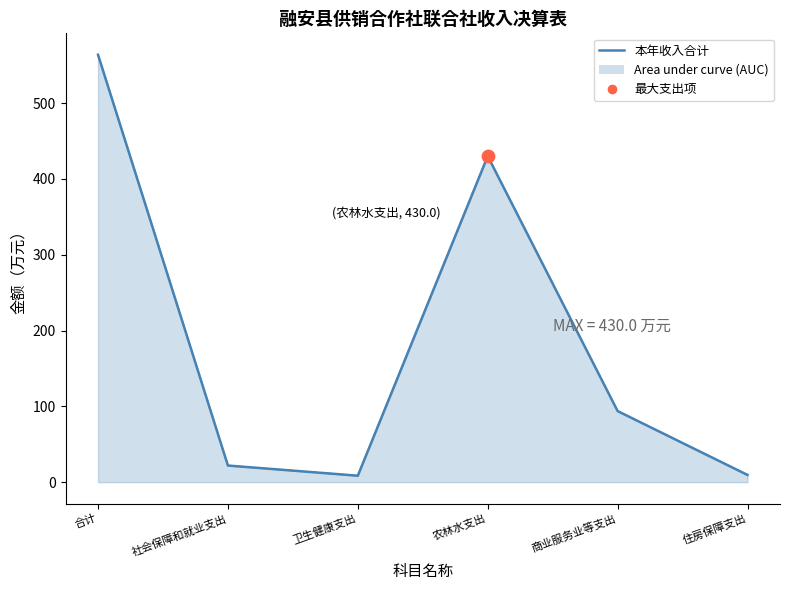

Which series contains the lowest Y value?

本年收入合计